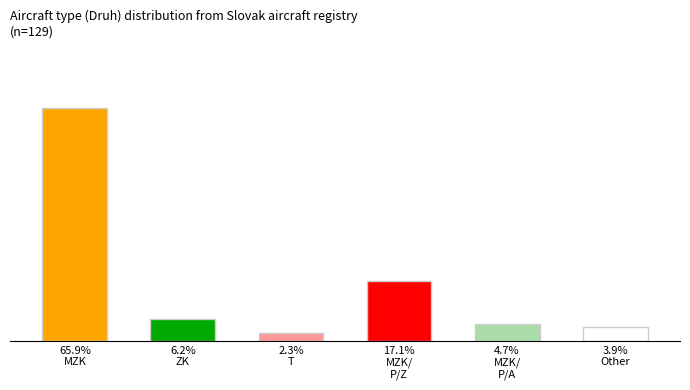

The value at 6.2%
ZK is 5. True or false?

False